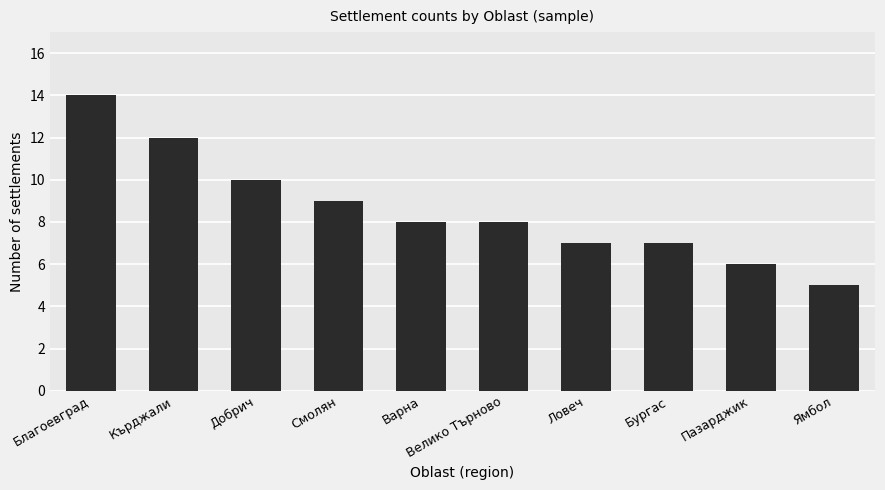

Reading left to right, list all the values displayed in this chart.

14	12	10	9	8	8	7	7	6	5